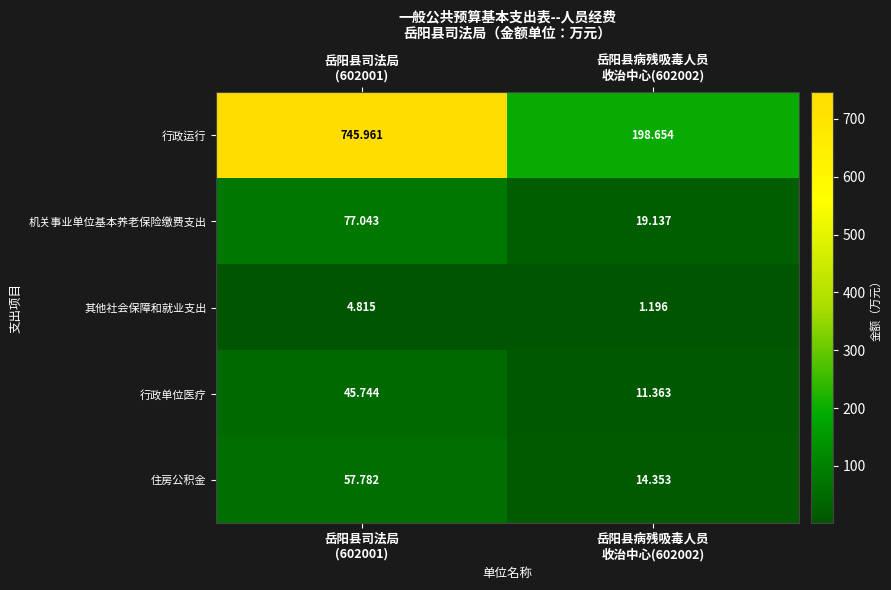

Which series has the largest total across all categories?

行政运行